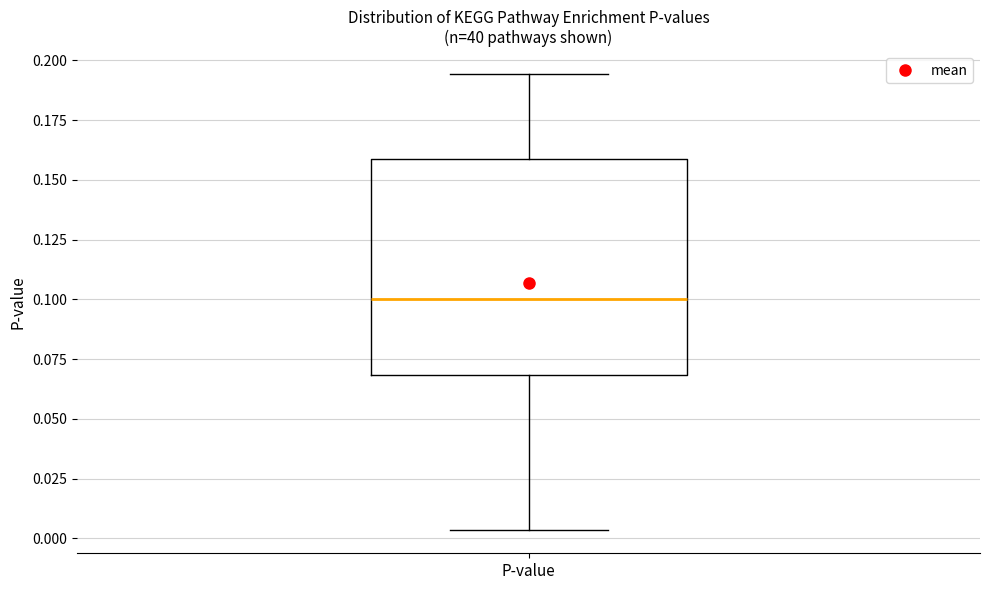

Read this box plot against the y-axis: the position of the median line, the range covered by the box, and the ends of both whiskers. The values are not printed on the chart, so give them approximately, as read against the axis.

median 0.100, box 0.070 to 0.160, whiskers 0.005 to 0.195